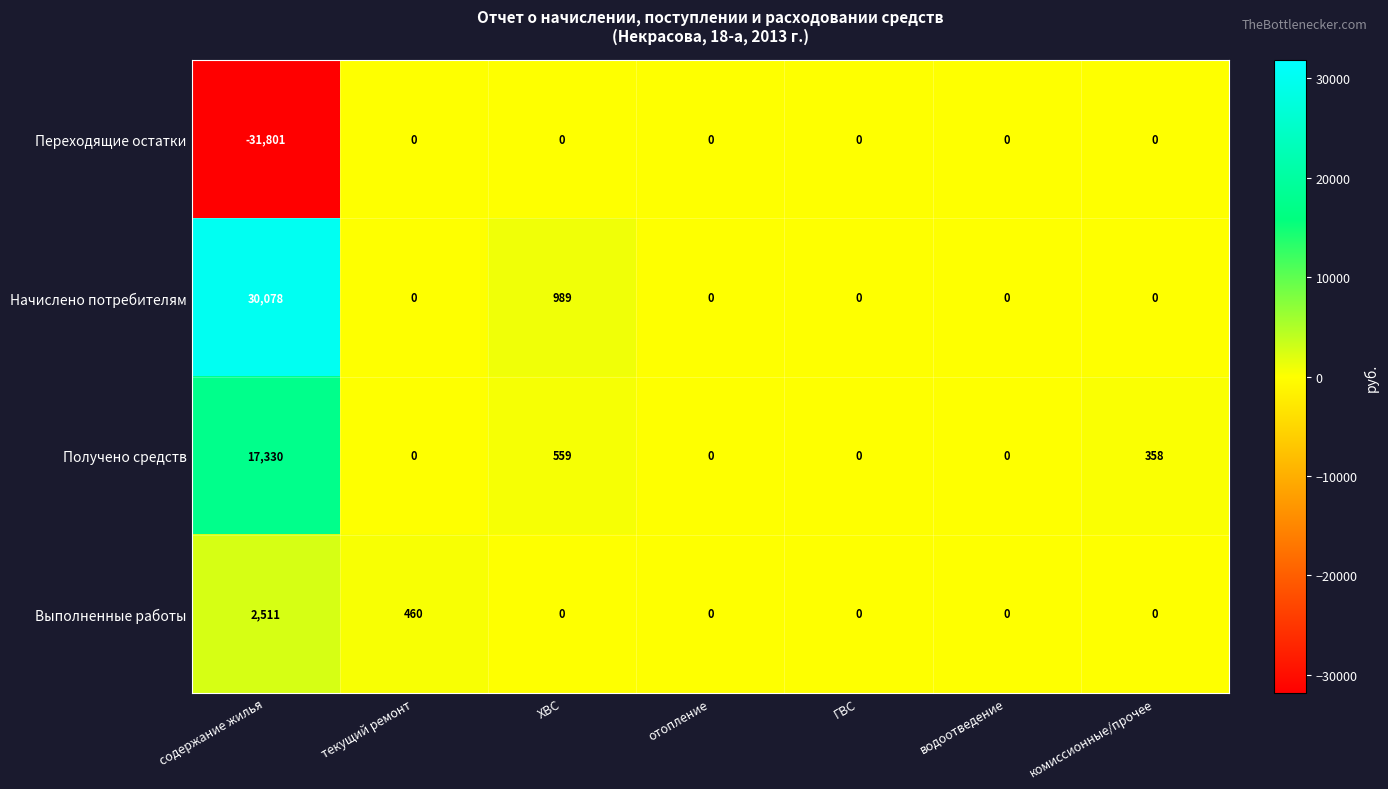

What is the total value across all series at ХВС?

1548